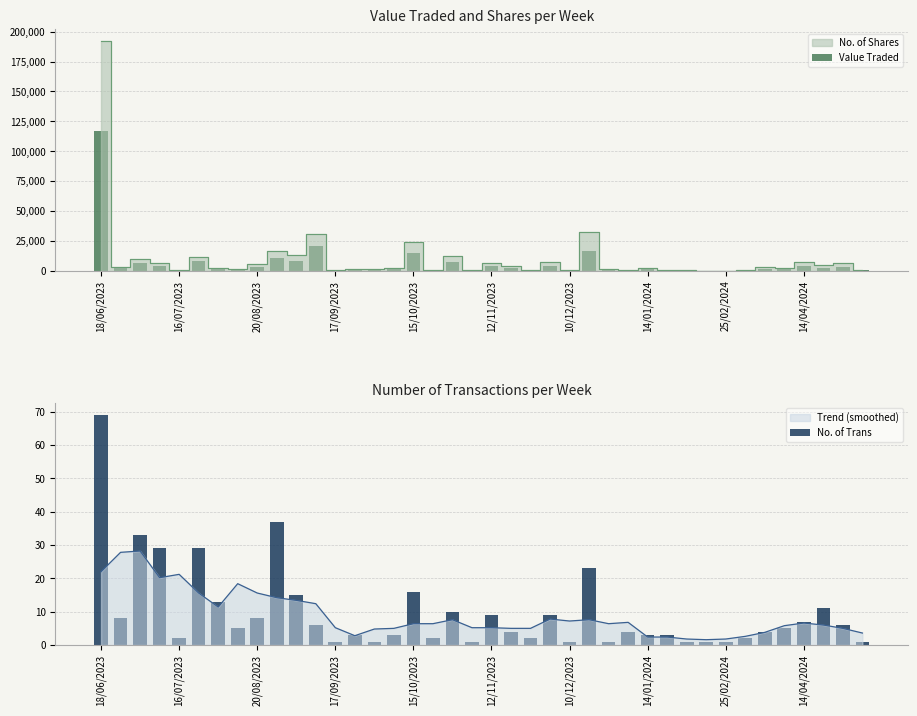

How many bars are there in total?

80